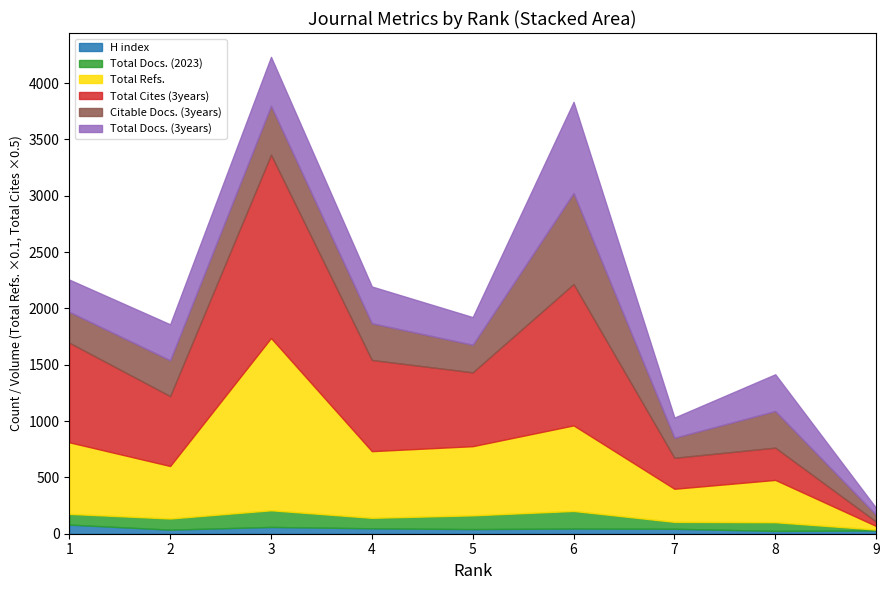

Reading left to right, extract all data points from this chart.

H index: 81	36	60	48	41	46	44	25	29
Total Docs. (2023): 95	99	148	93	122	156	61	77	8
Total Refs.: 6355	4660	15292	5917	6139	7595	2939	3756	316
Total Cites (3years): 1768	1241	3254	1619	1311	2509	550	573	78
Citable Docs. (3years): 274	318	434	326	245	808	178	325	60
Total Docs. (3years): 286	319	434	326	245	809	179	326	61